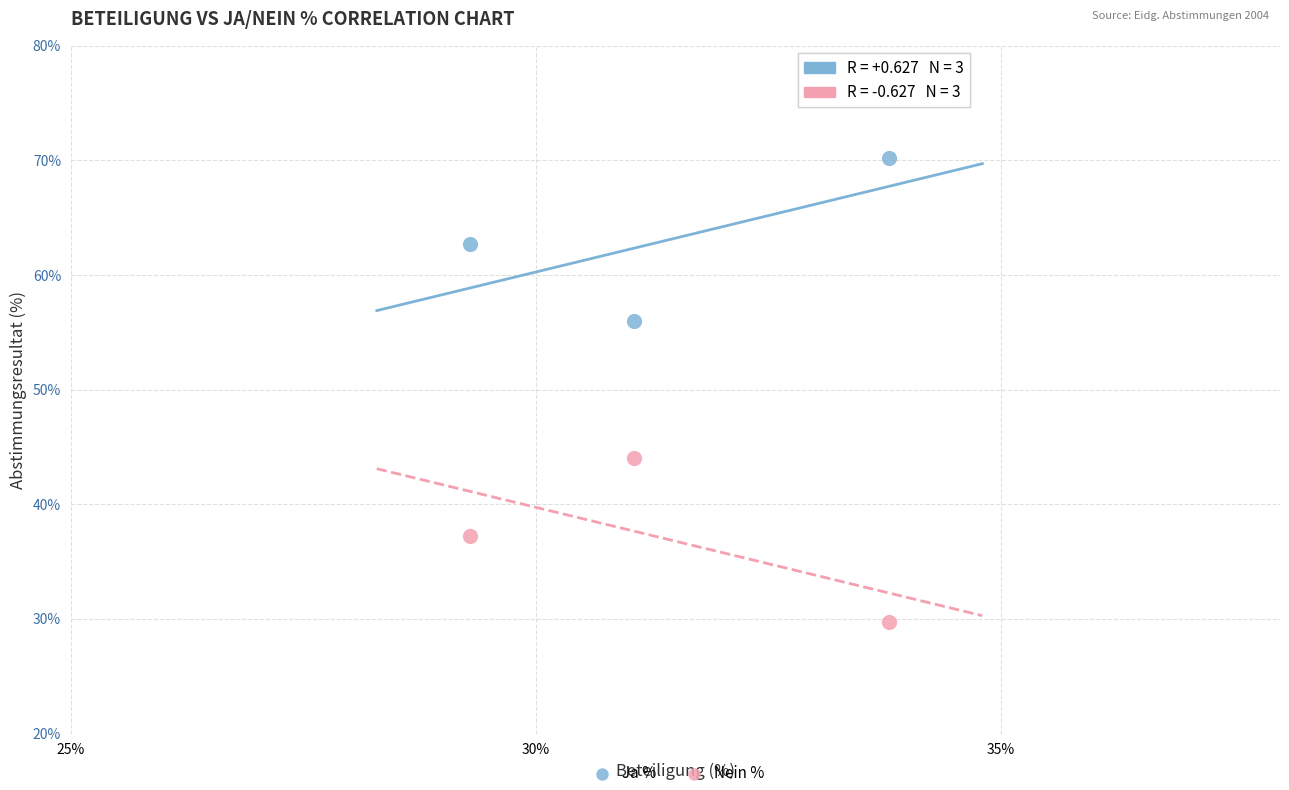

Across all data points, what is the average X value?

31.4